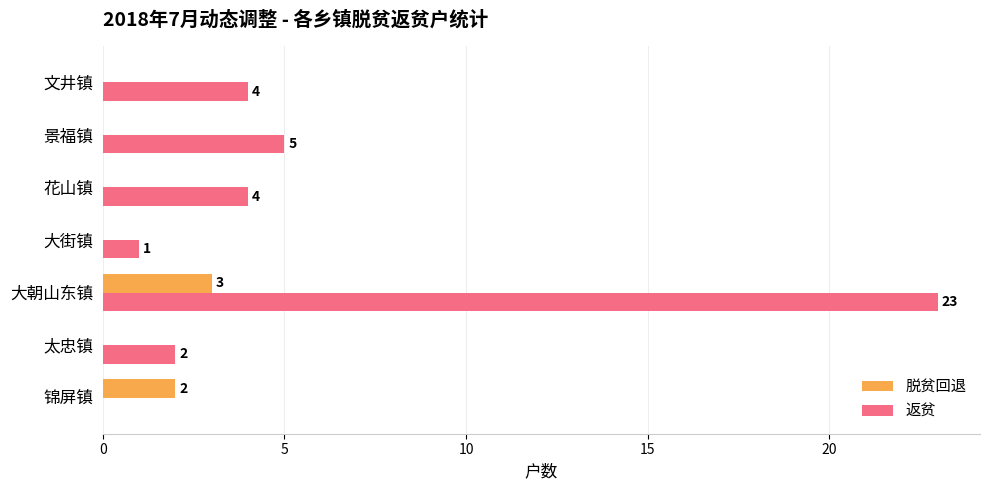

True or false: 脱贫回退 has a value of 0 at 太忠镇.

True